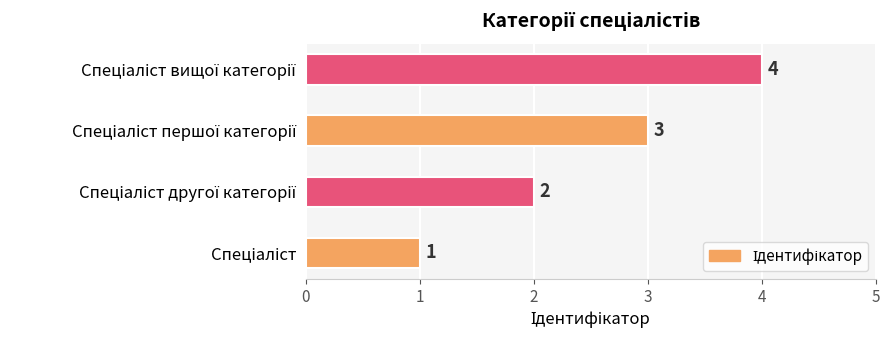

How many values are between 2 and 4?

3